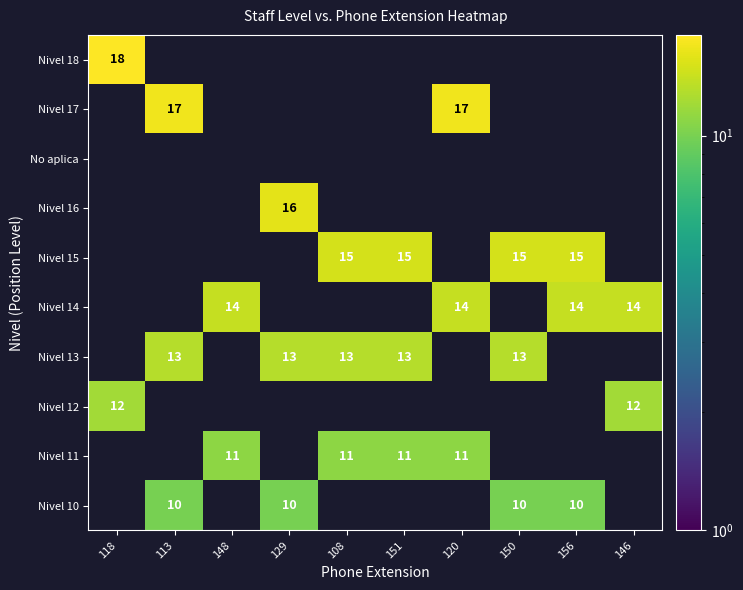

True or false: Nivel 13 has a value of 13 at 129.

True